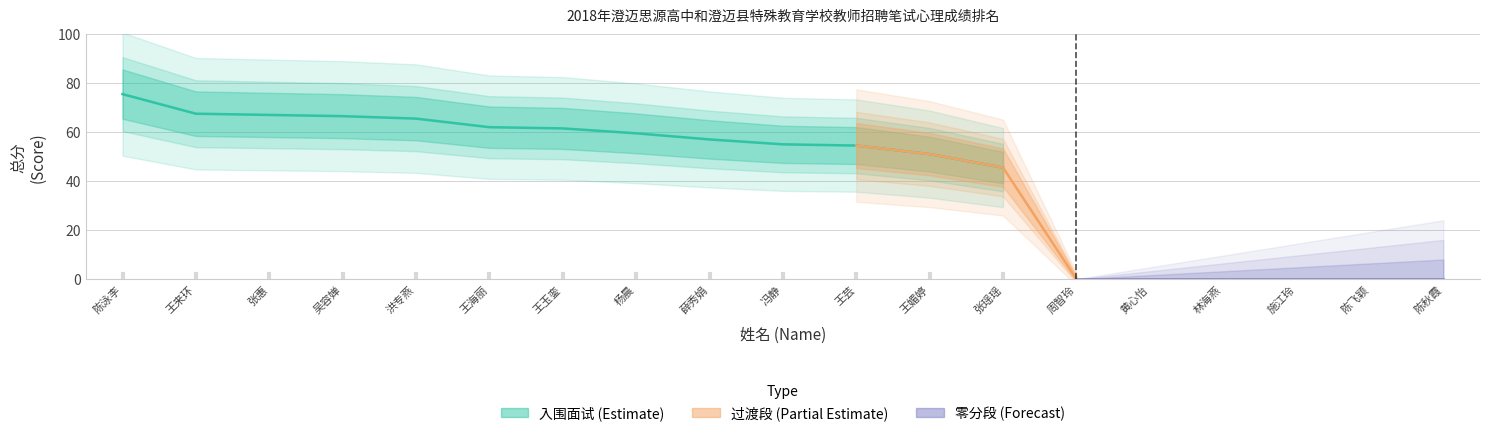

The value at 陈飞颖 is 0.0. True or false?

True